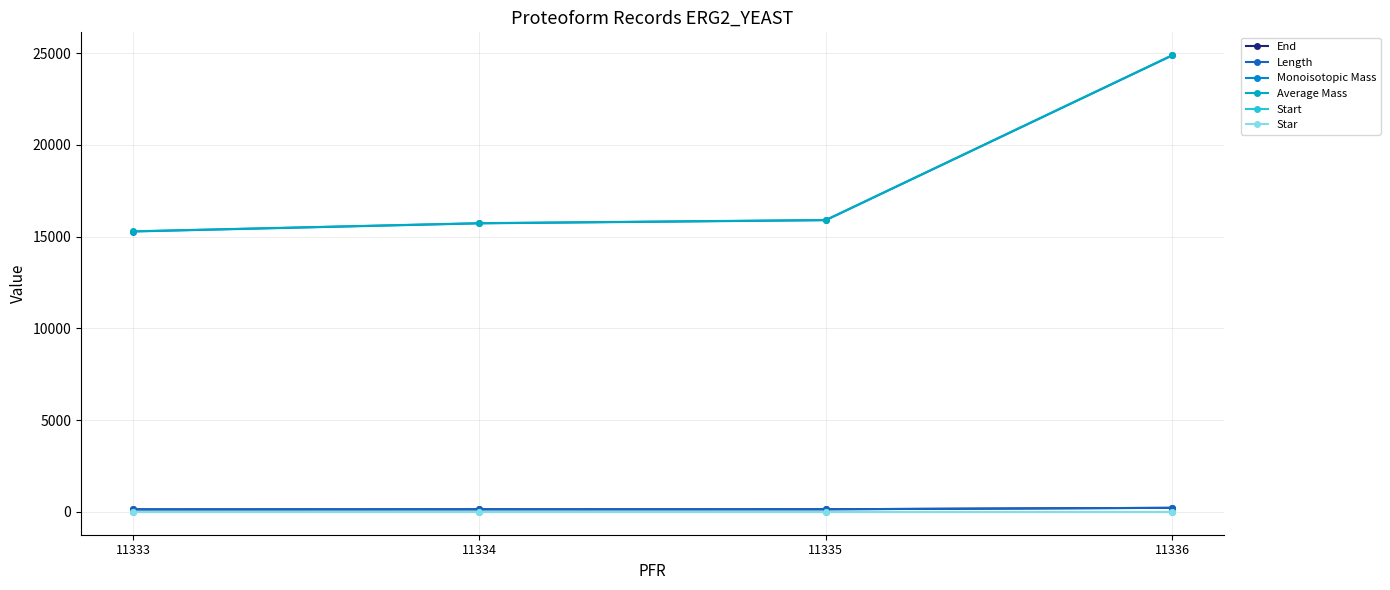

What is the greatest value displayed?

24895.6